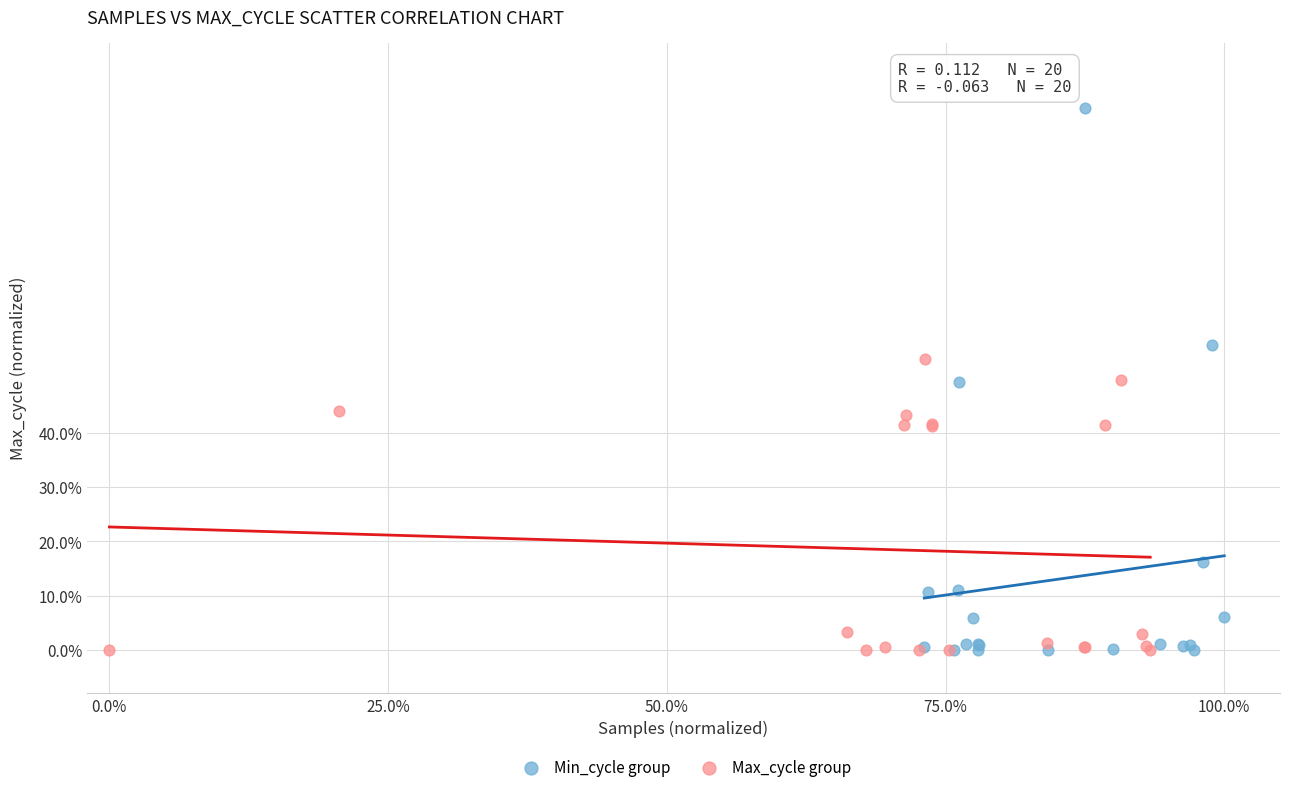

What are all the series names shown in the legend?

Min_cycle group, Max_cycle group